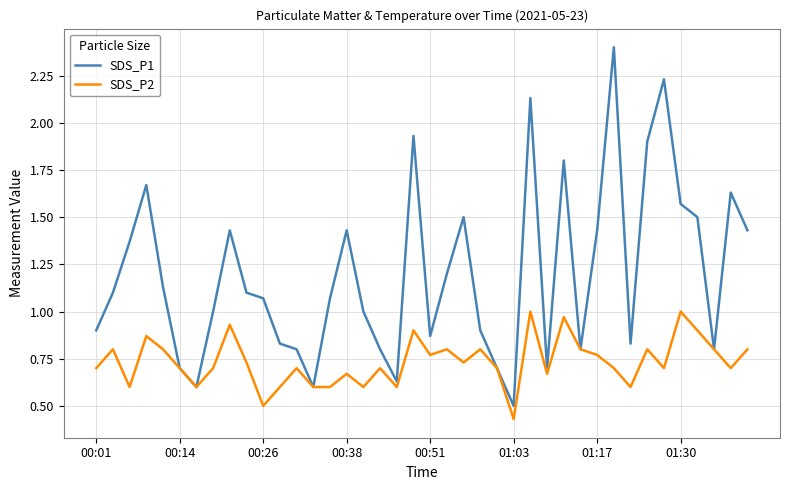

List the series in order of their peak value, lowest first.

SDS_P2, SDS_P1